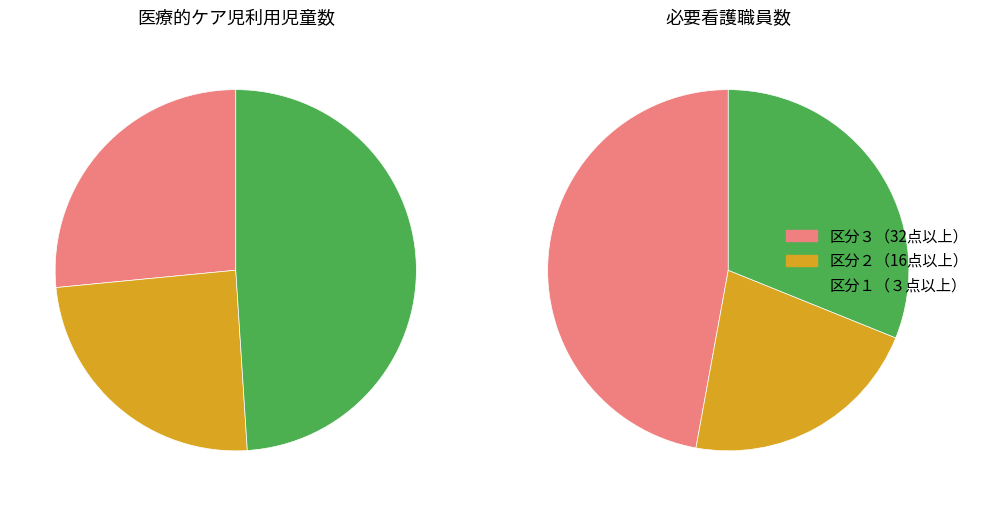

What percentage do 区分２（16点以上） and 区分３（32点以上） together represent?

51.0%